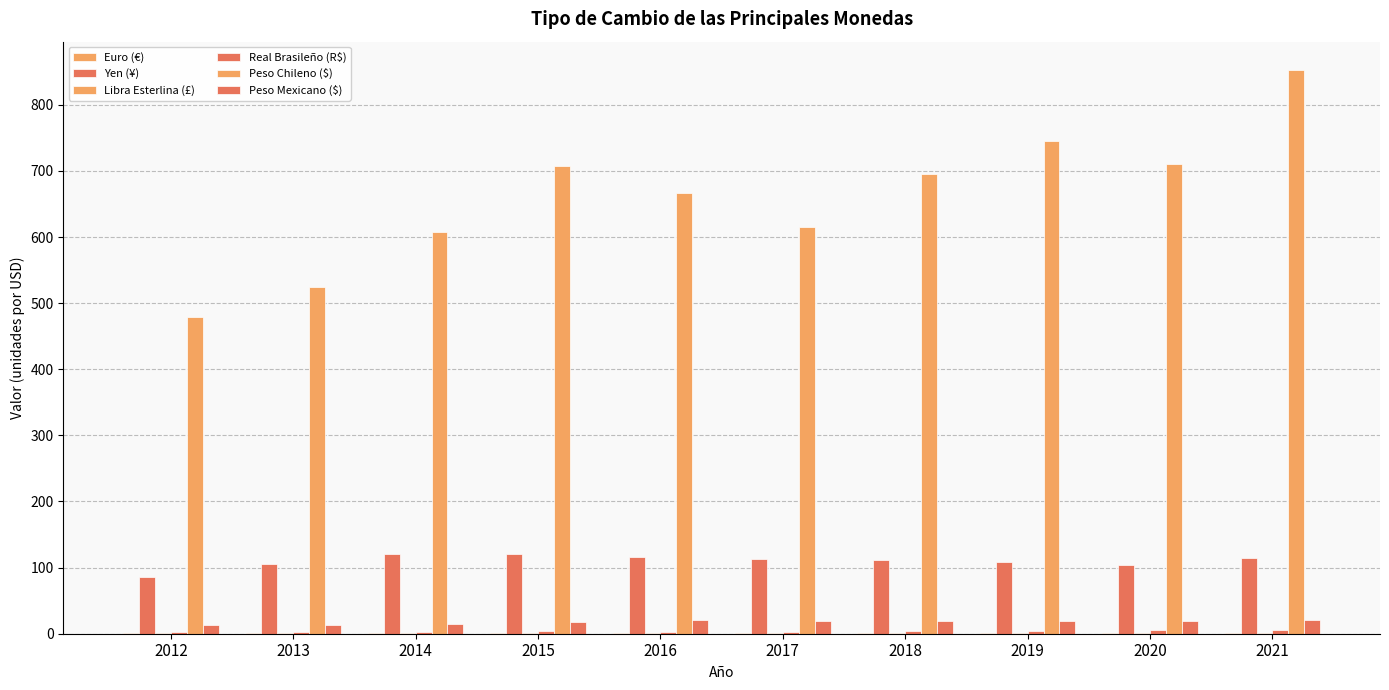

How many categories are shown in the chart?

10